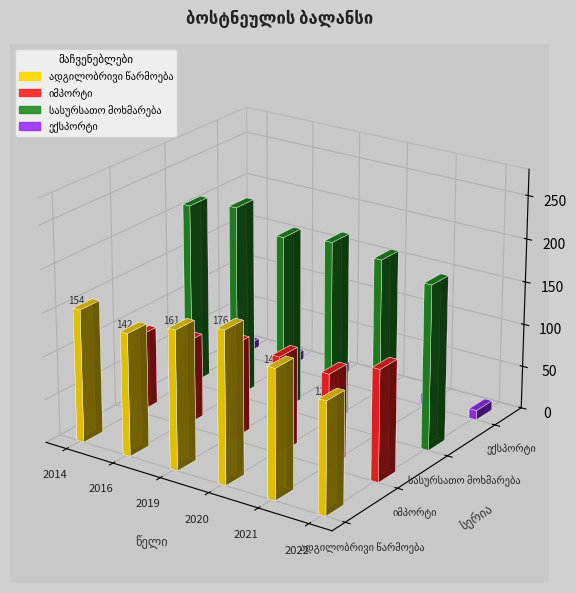

Which has a higher value, 2022 or 2016?

2016